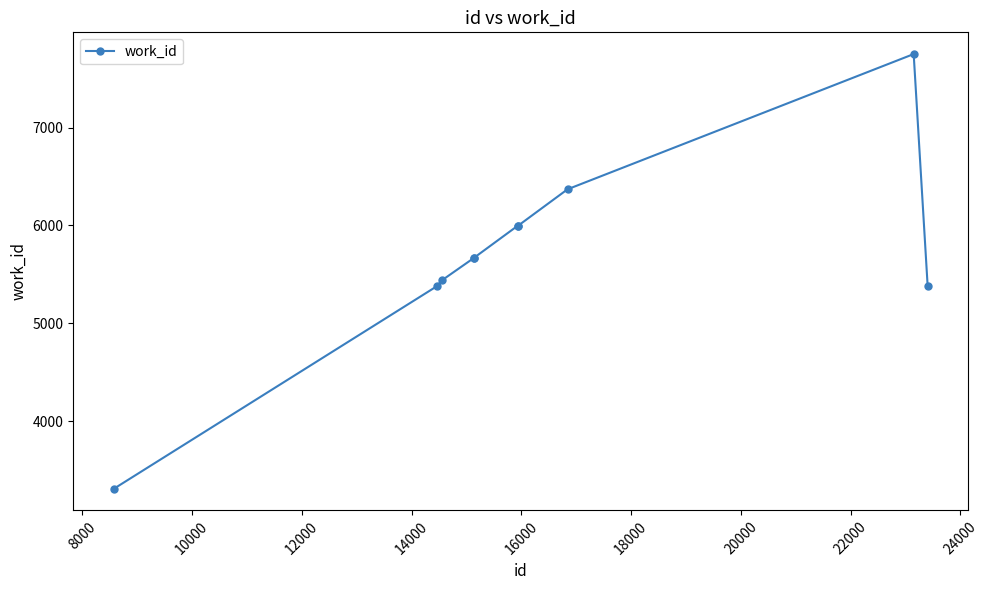

What is the difference between the second highest and minimum values?

3060